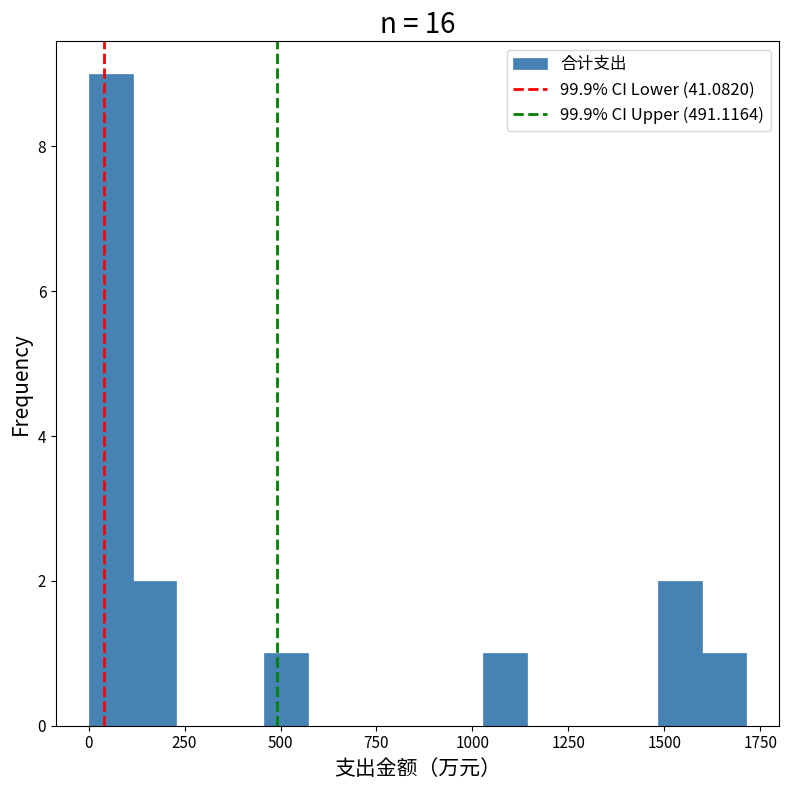

Read against the x-axis, roughly where is the centre of the tallest bar?

50